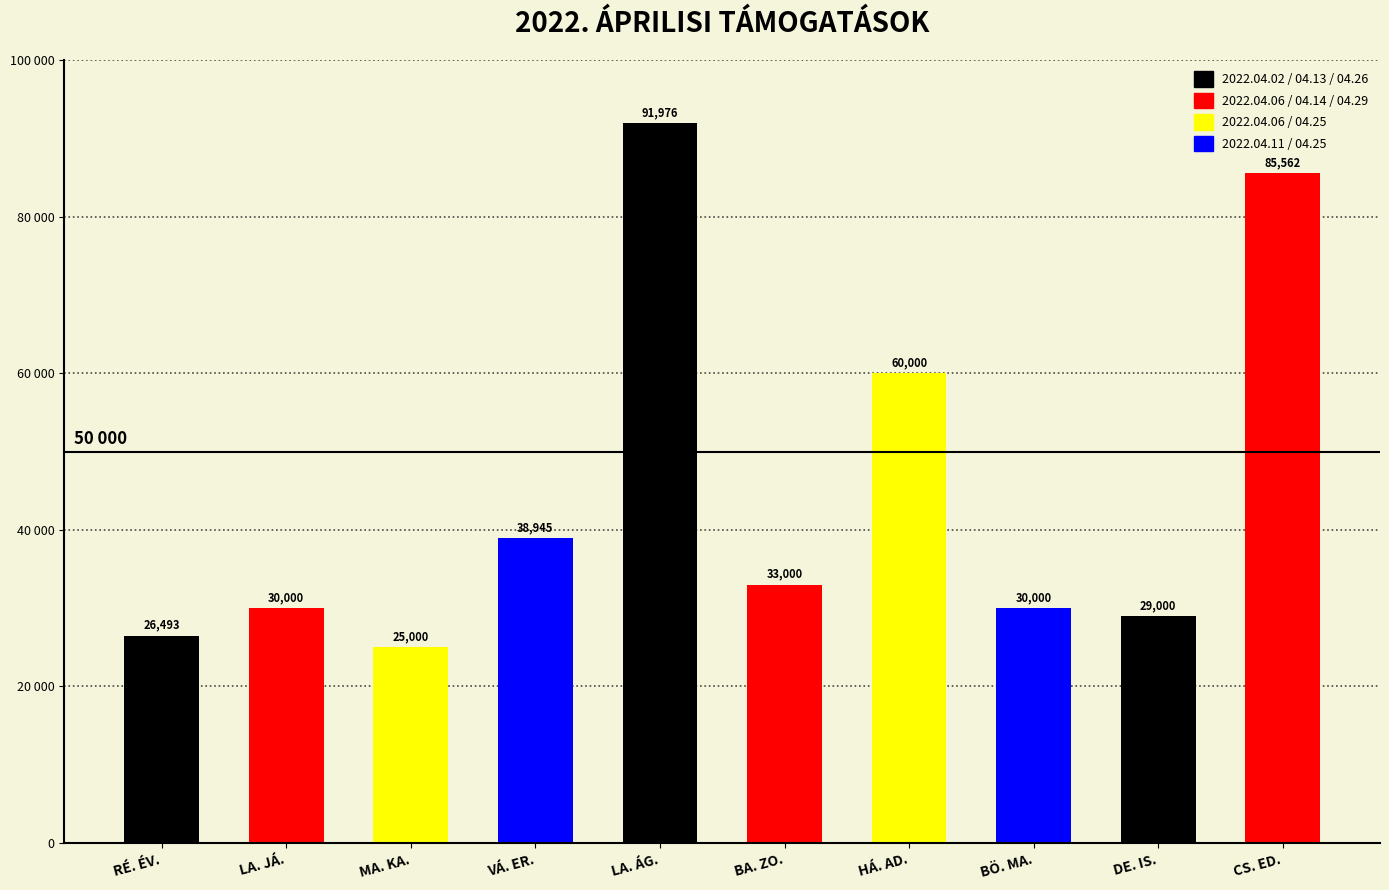

At which label is the value closest to 58488?

HÁ. AD.